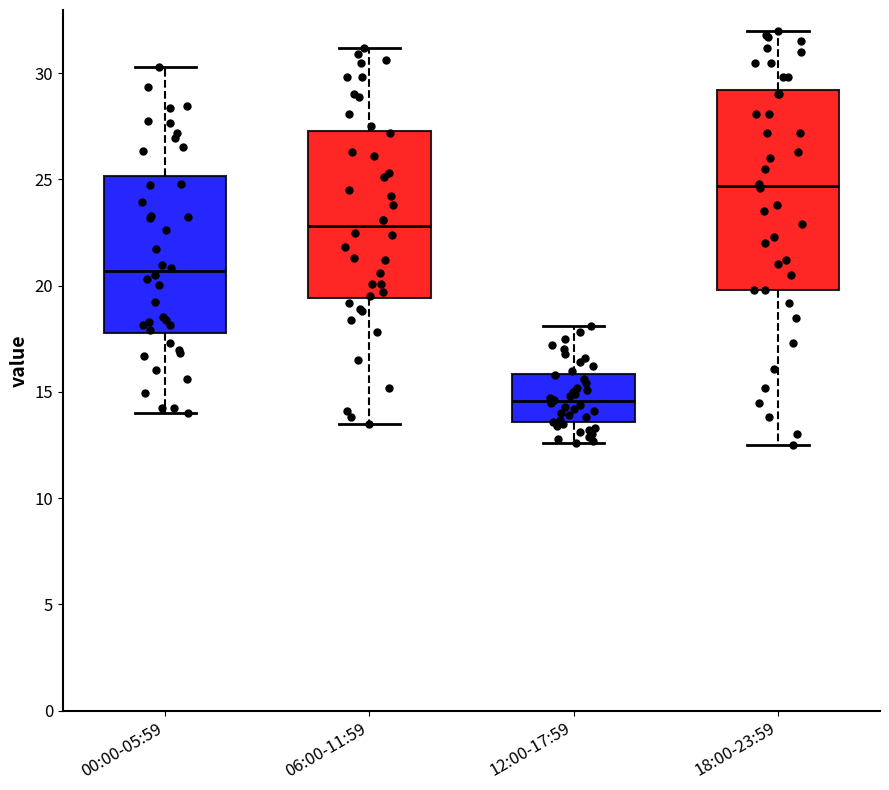

Reading left to right, read every box against the y-axis: the position of its median line, the range the box covers, and the ends of its whiskers. The values are not printed on the chart, so give them approximately, as read against the axis.

00:00-05:59: median 20.5, box 18.0 to 25.0, whiskers 14.0 to 30.5
06:00-11:59: median 23.0, box 19.5 to 27.5, whiskers 13.5 to 31.0
12:00-17:59: median 14.5, box 13.5 to 16.0, whiskers 12.5 to 18.0
18:00-23:59: median 24.5, box 20.0 to 29.0, whiskers 12.5 to 32.0